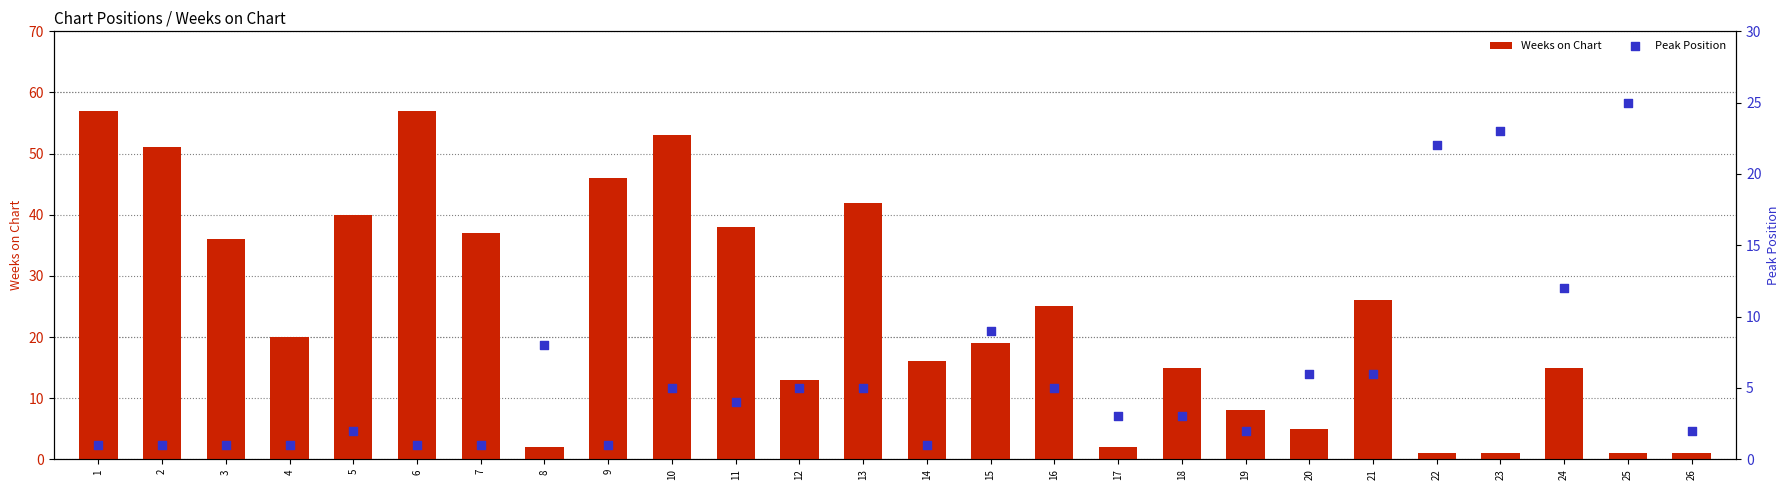

Which series reaches the minimum Y coordinate?

Weeks on Chart